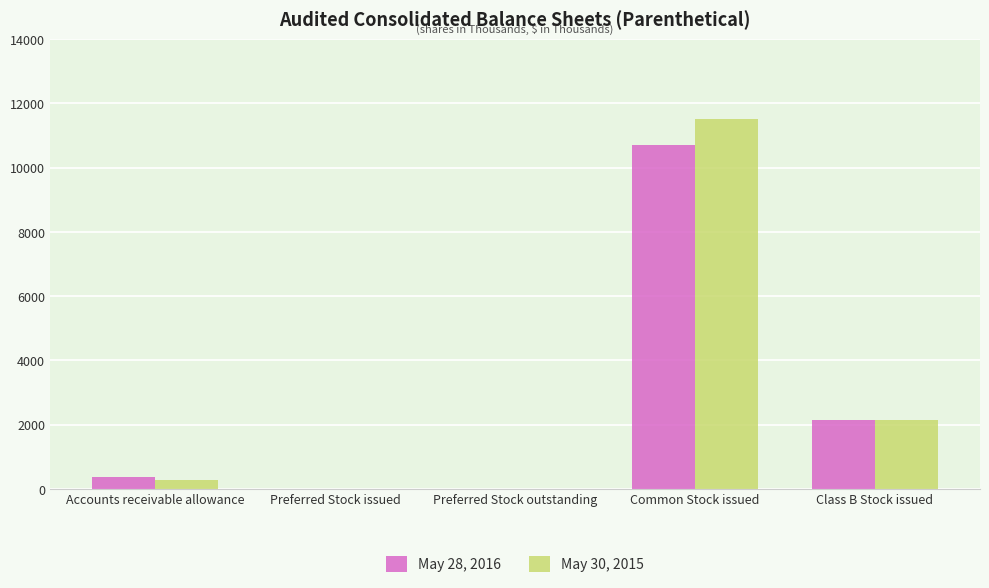

Which series changed the most between Accounts receivable allowance and Class B Stock issued?

May 30, 2015